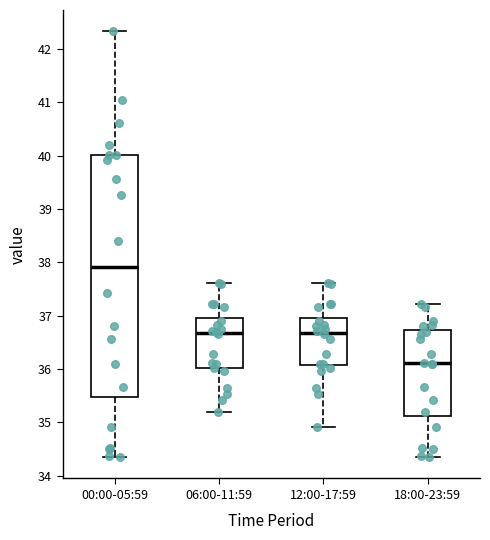

Which box's median line is the lowest?

18:00-23:59